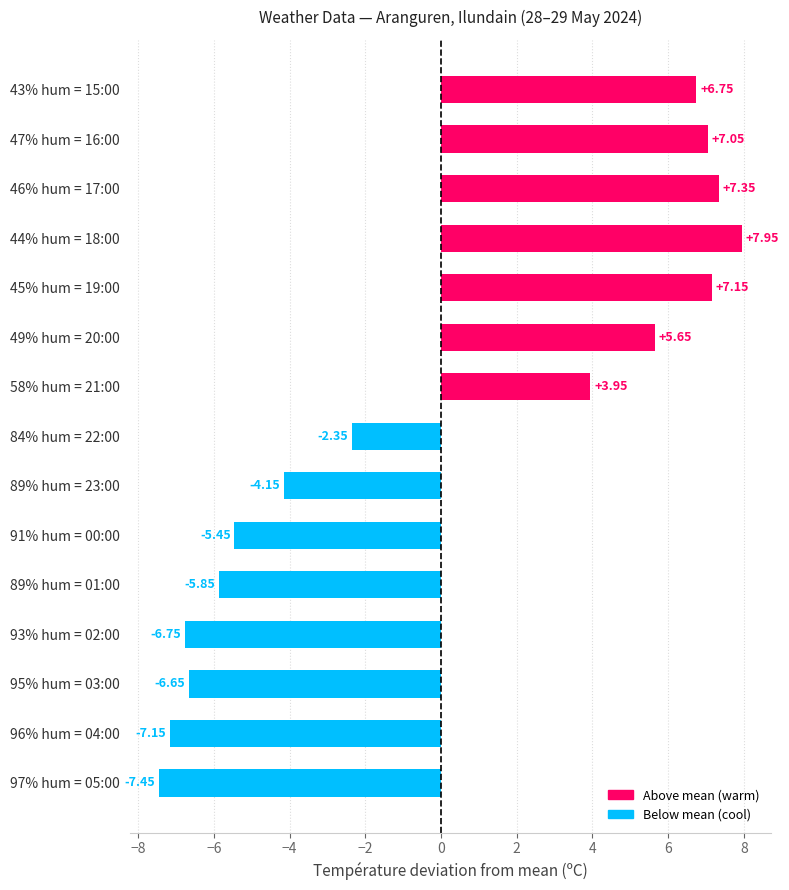

Which has a higher value, 95% hum = 03:00 or 93% hum = 02:00?

95% hum = 03:00